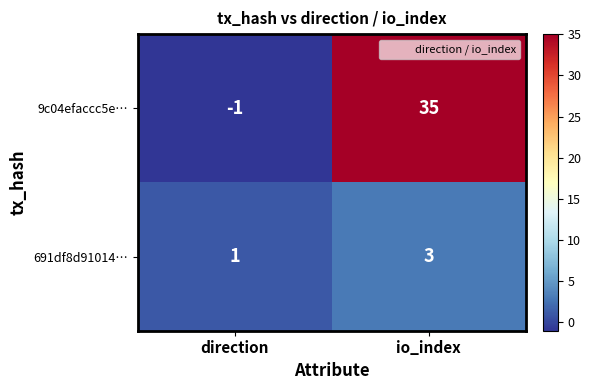

The value of 691df8d91014… at direction is 0. True or false?

False